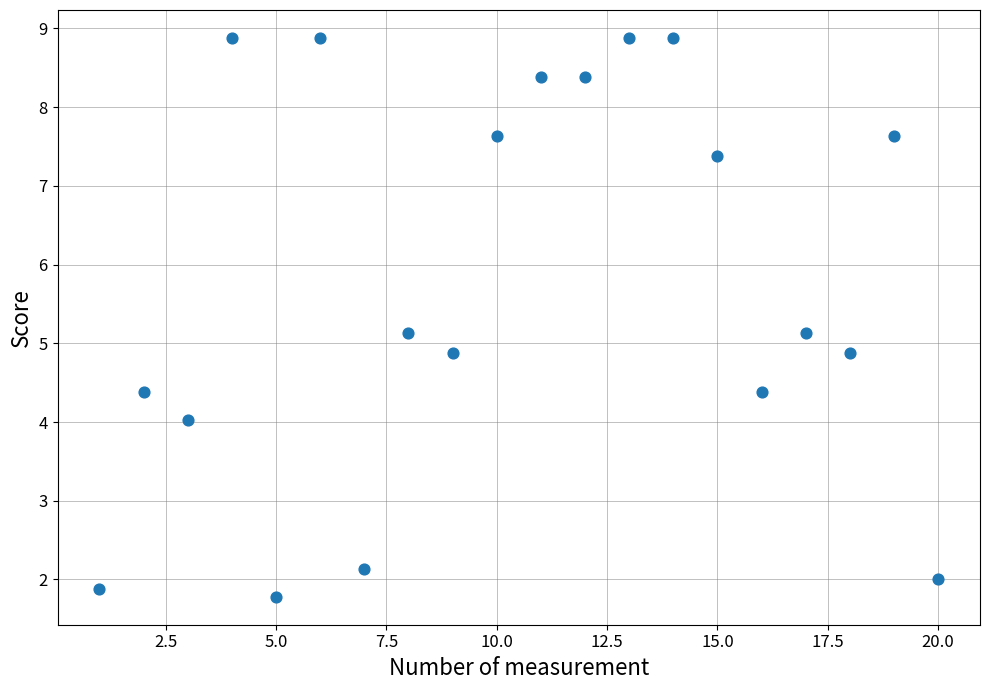

What is the range of Y values (max minus min)?

7.1